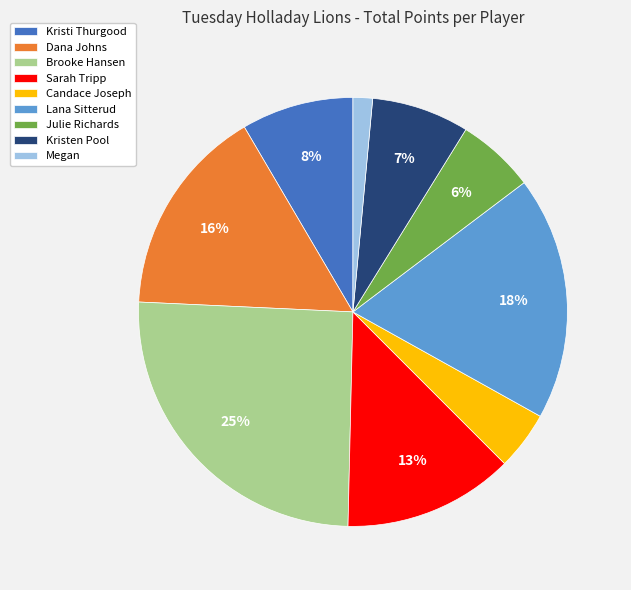

Combined, do Kristi Thurgood and Brooke Hansen account for over 50%?

No